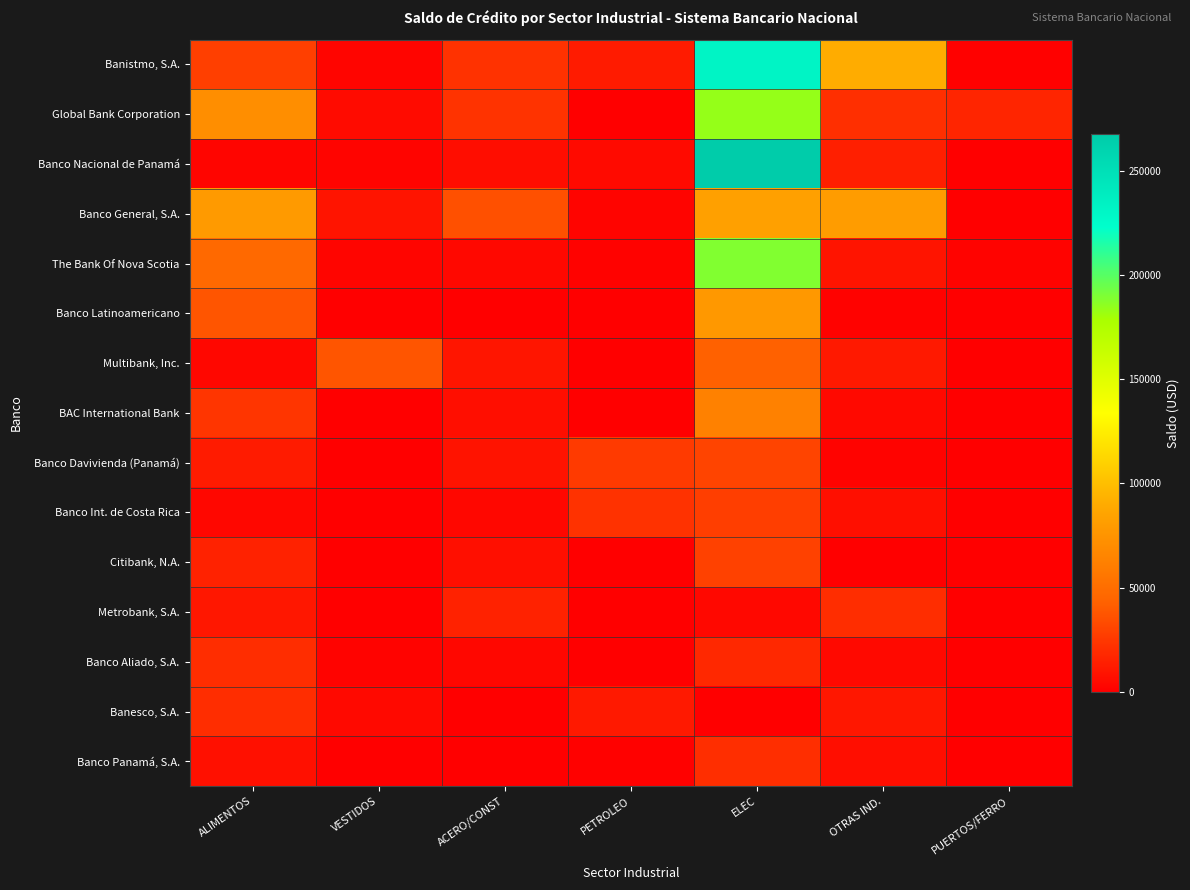

What is the spread (max minus min) of values at ELEC?

267728.0